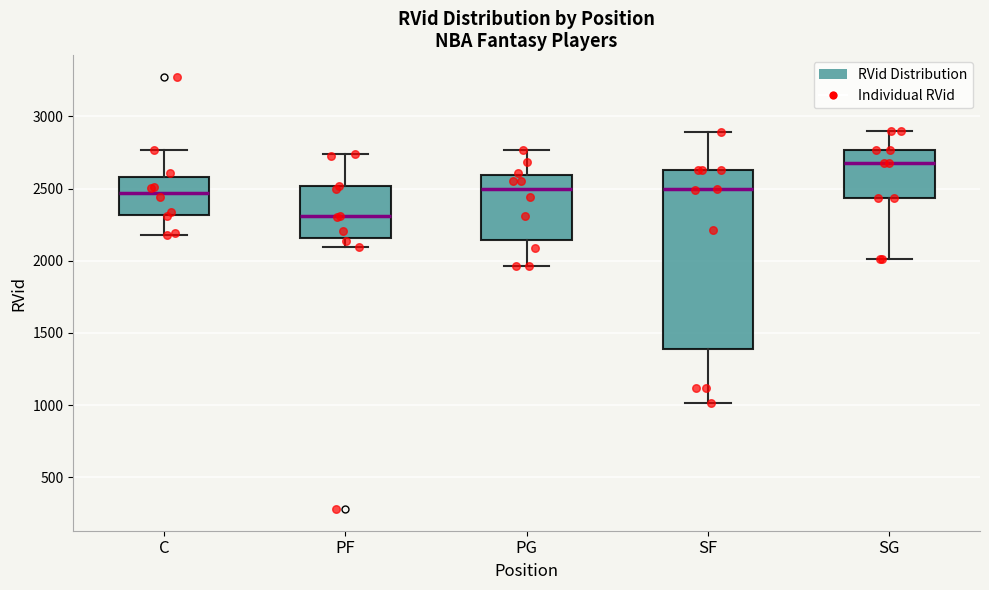

Which box has the lowest median line?

PF